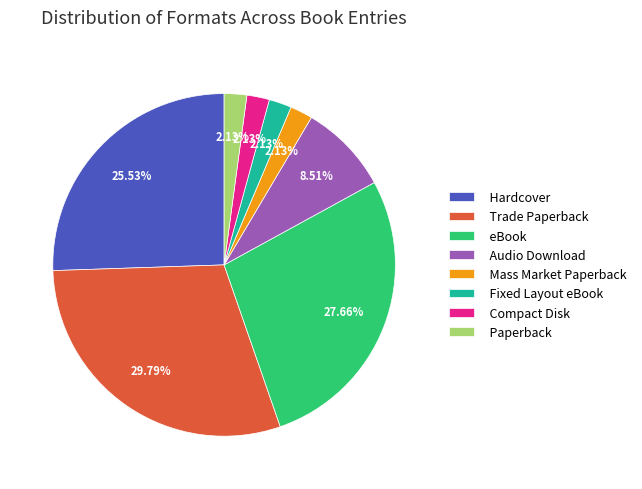

How many slices are in this pie chart?

8